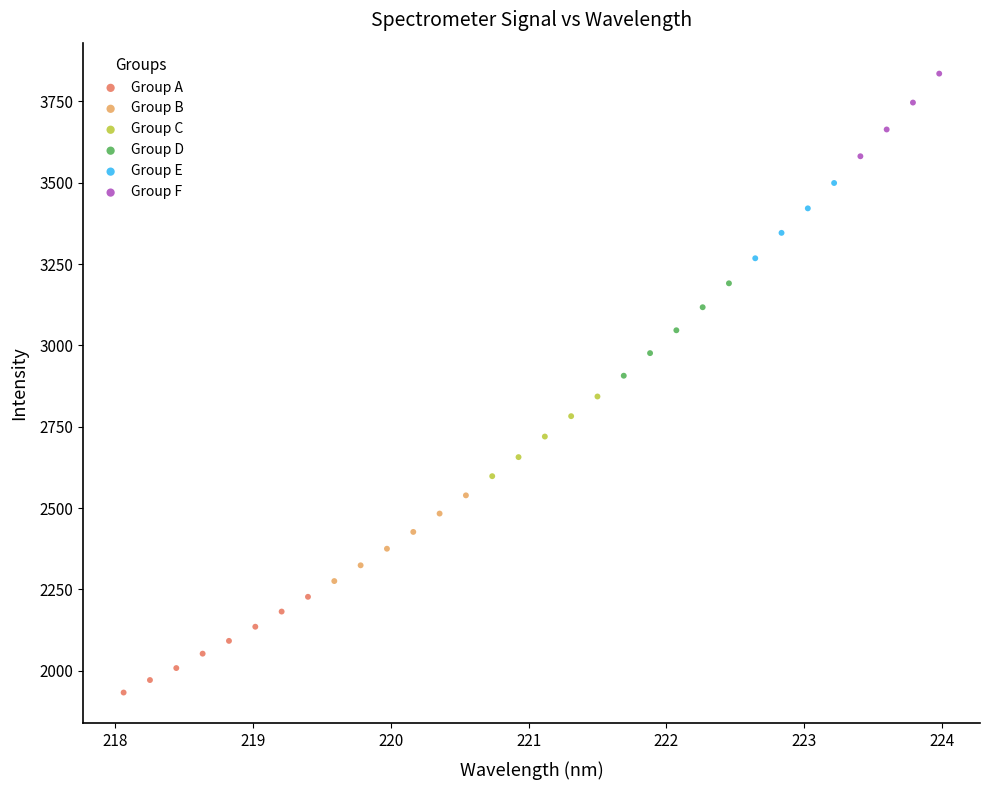

What are all the series names shown in the legend?

Group A, Group B, Group C, Group D, Group E, Group F